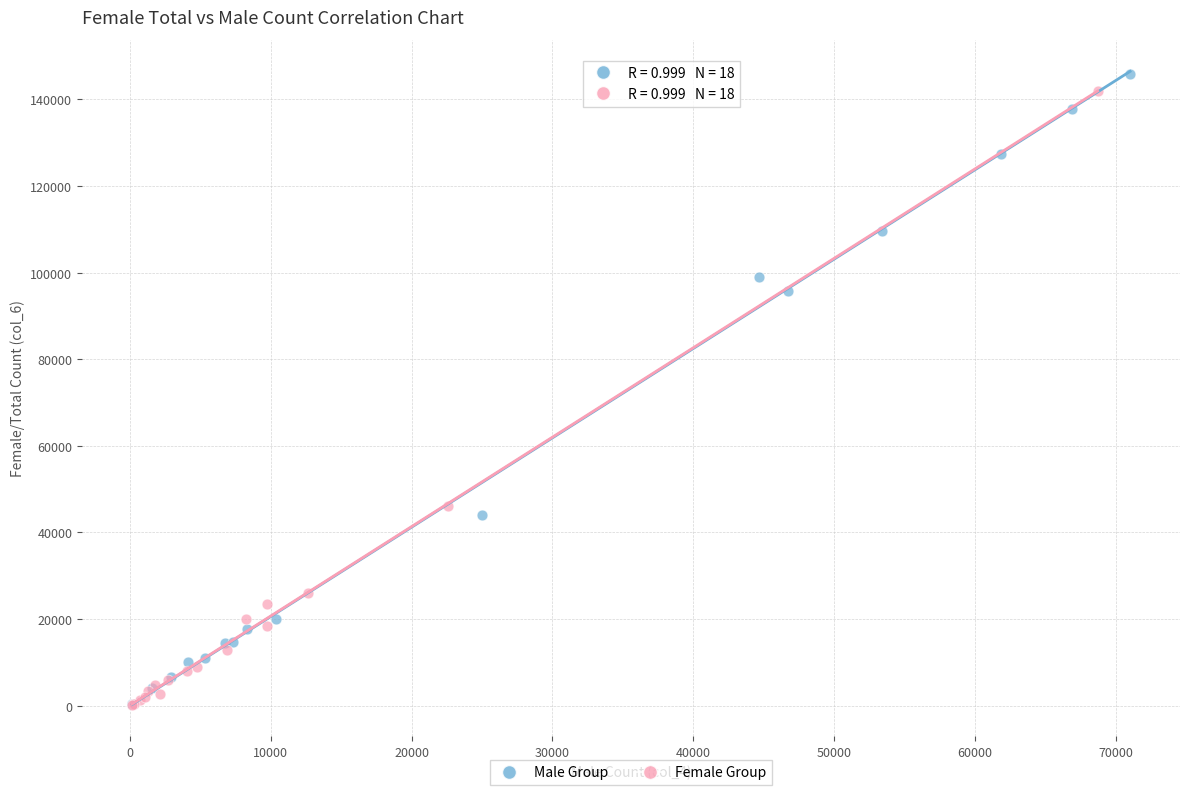

What are all the series names shown in the legend?

Male Group, Female Group